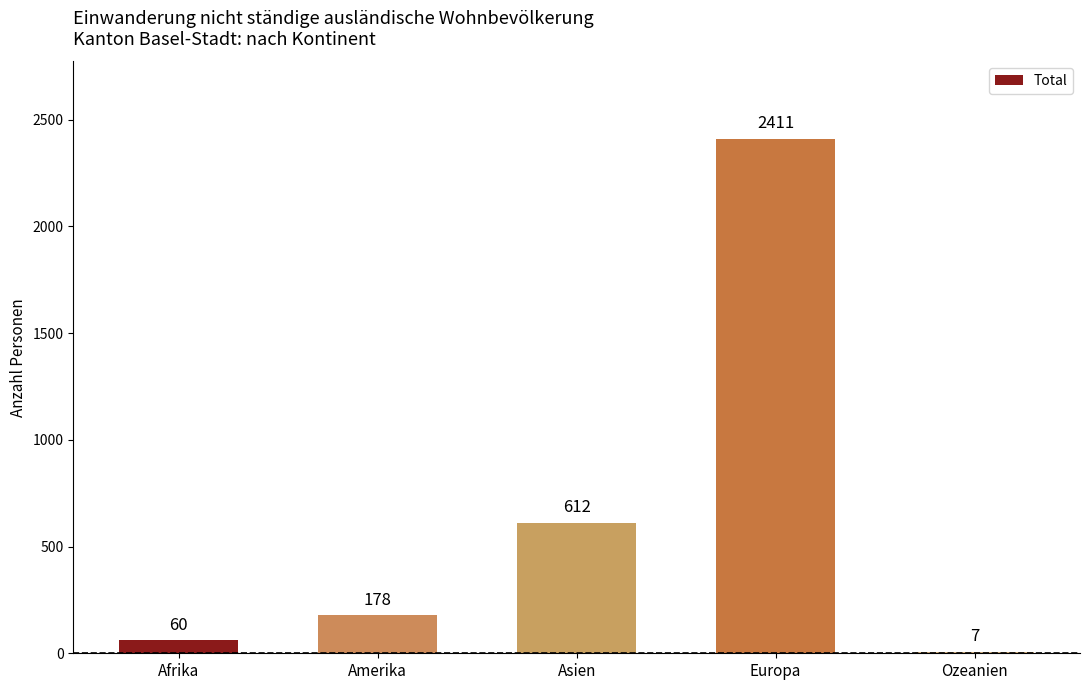

The value at Amerika is 178. True or false?

True